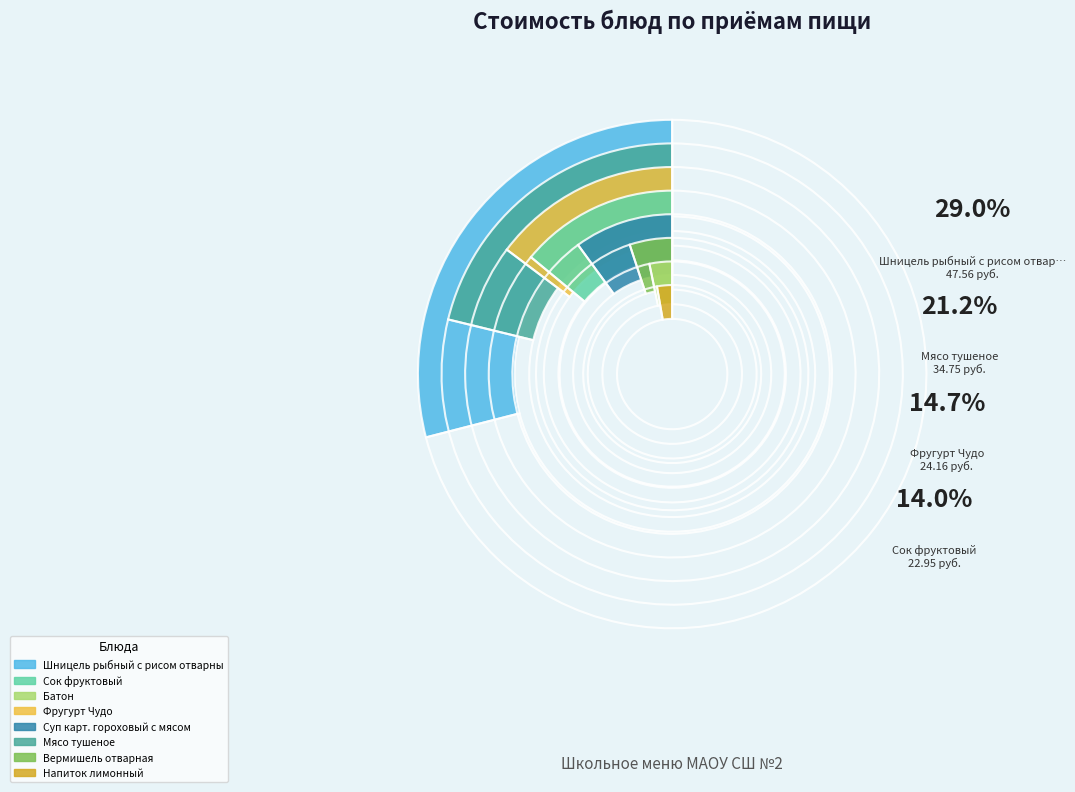

Rank the categories by value from lowest to highest.

Напиток лимонный, Батон, Вермишель отварная, Суп карт. гороховый с мясом, Сок фруктовый, Фругурт Чудо, Мясо тушеное, Шницель рыбный с рисом отварным